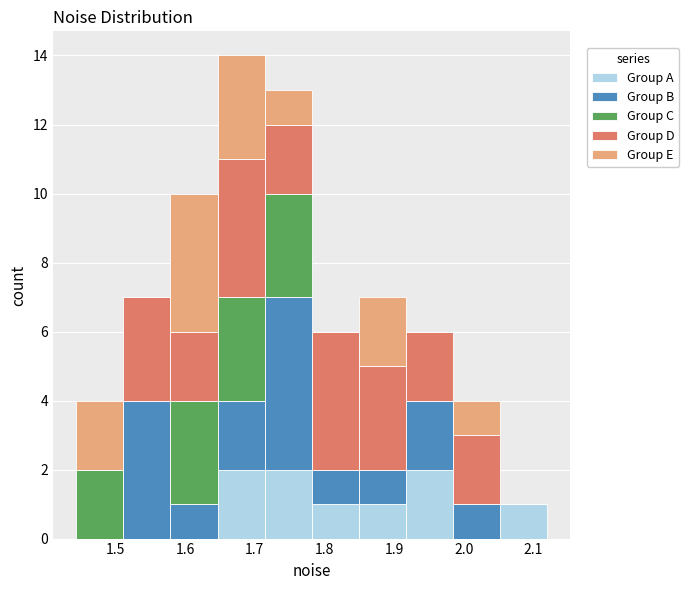

Reading left to right, list every stacked bar in this chart as the range it spans on the x-axis followed by its total height. Neither the bar edges nor the heights are printed on the chart, so give them approximately, as read against the axes.

1.44 to 1.51: 4
1.51 to 1.58: 7
1.58 to 1.65: 10
1.65 to 1.71: 14
1.71 to 1.78: 13
1.78 to 1.85: 6
1.85 to 1.92: 7
1.92 to 1.98: 6
1.98 to 2.05: 4
2.05 to 2.12: 1